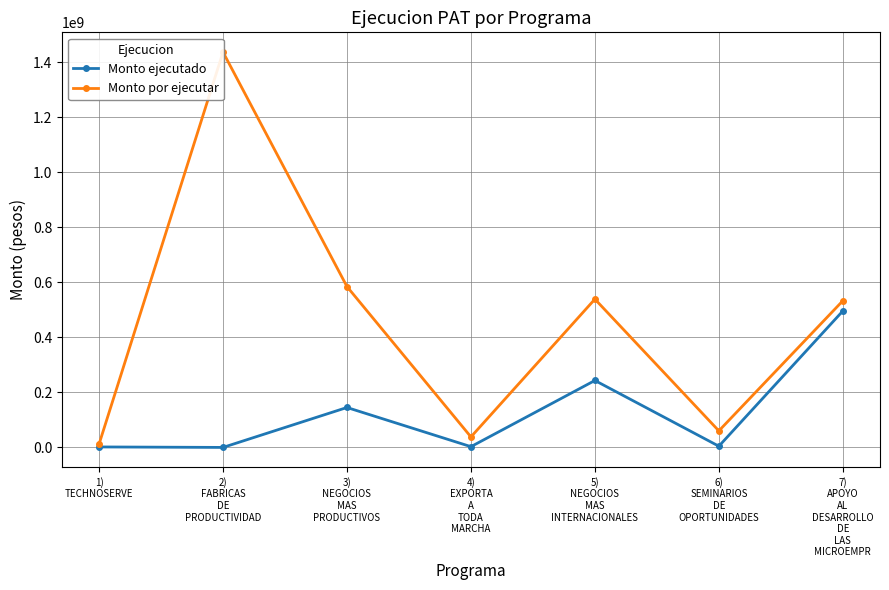

True or false: Monto ejecutado and Monto por ejecutar cross at least once.

False